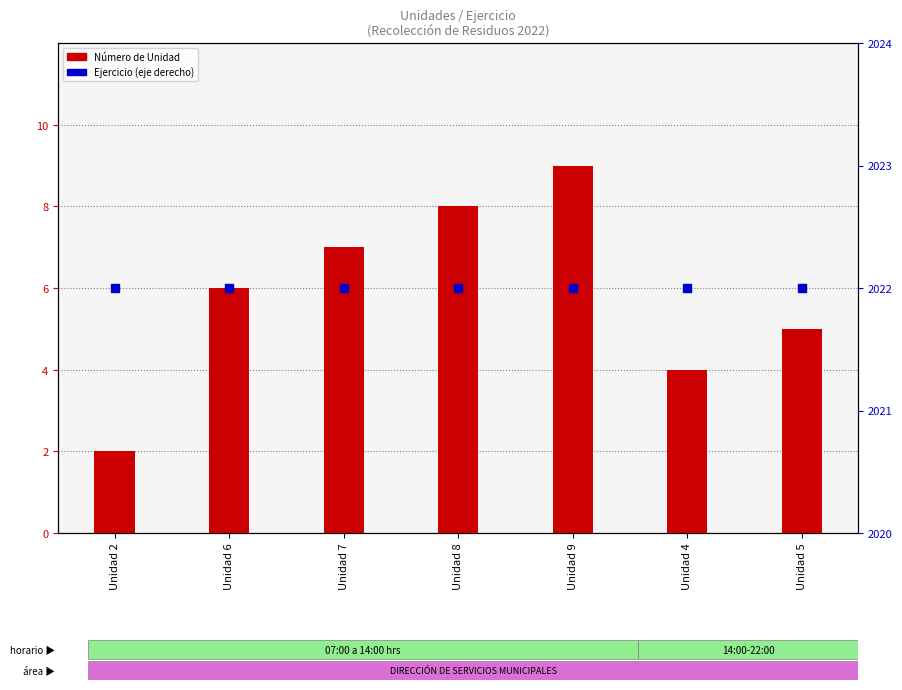

At how many categories does at least one series exceed 459?

7